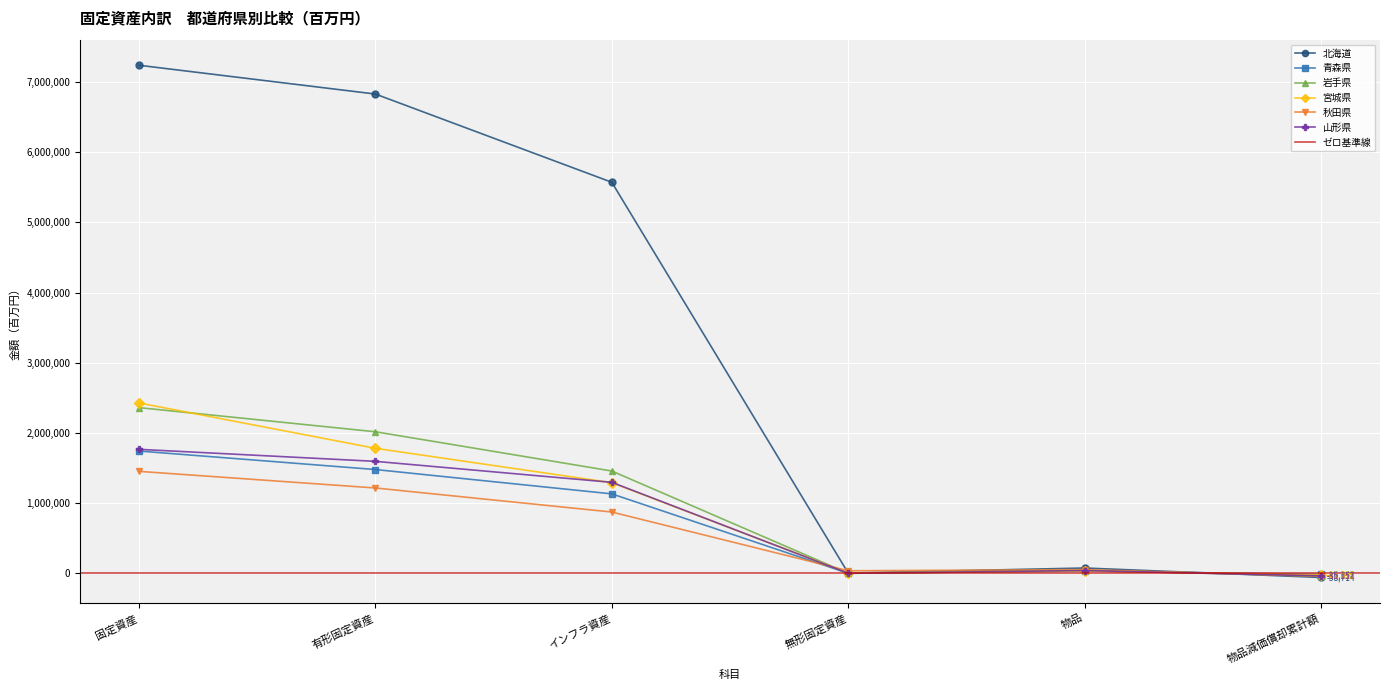

How many times do 岩手県 and 秋田県 cross each other?

2